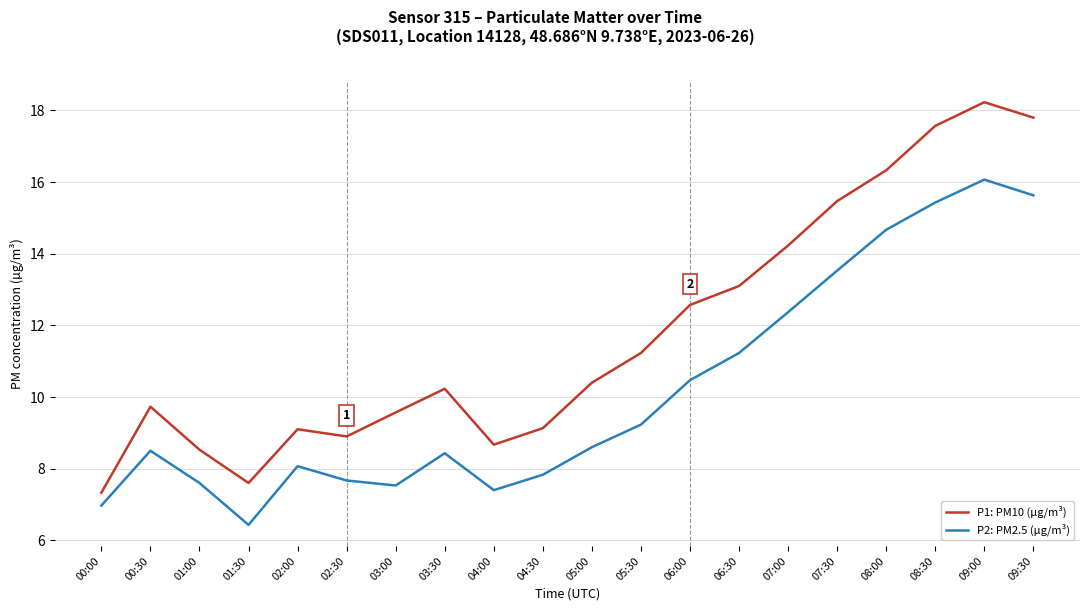

What is the difference between the second highest and minimum values in the P2: PM2.5 (µg/m³) series?

9.2